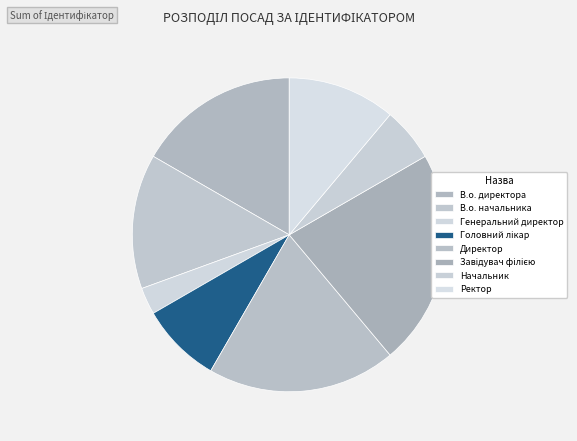

What is the total percentage of В.о. начальника and Директор?

33.3%